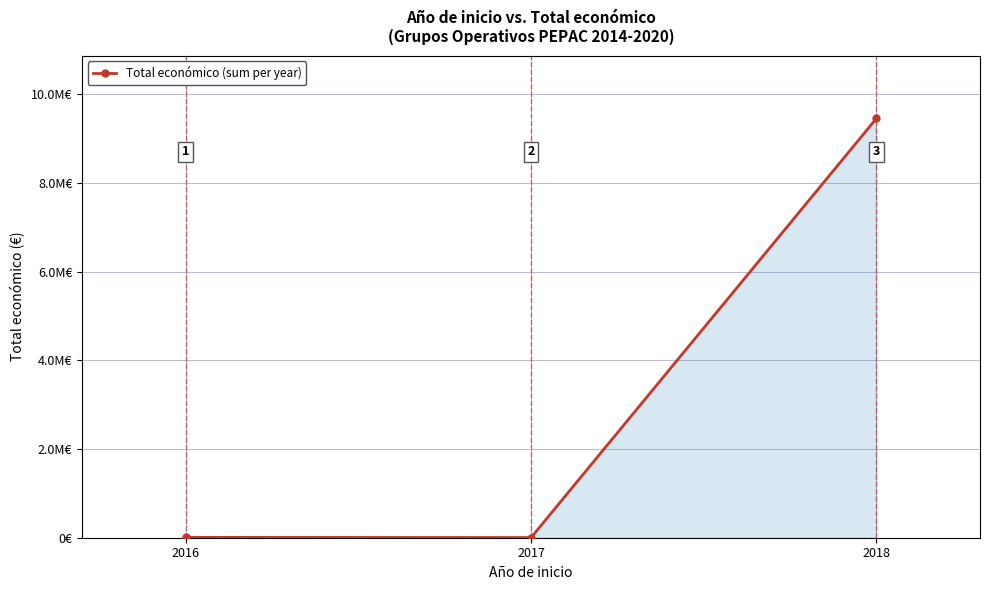

Rank the categories by value from lowest to highest.

2017, 2016, 2018